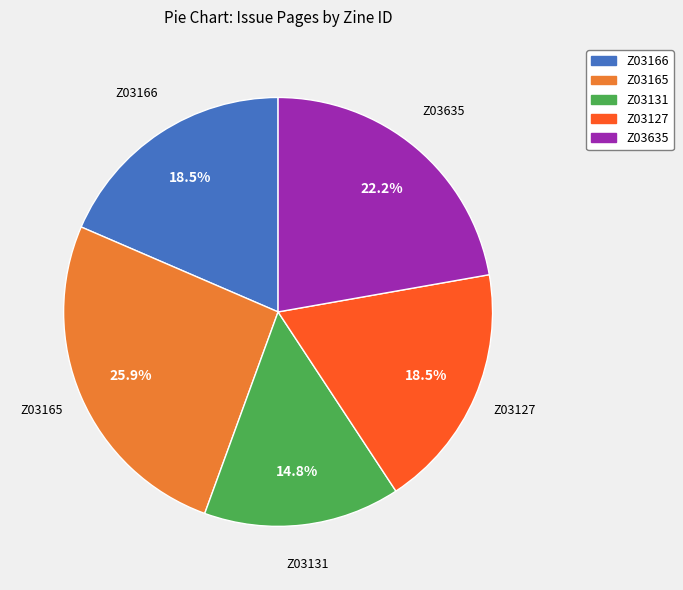

Is there a majority slice in this chart?

No